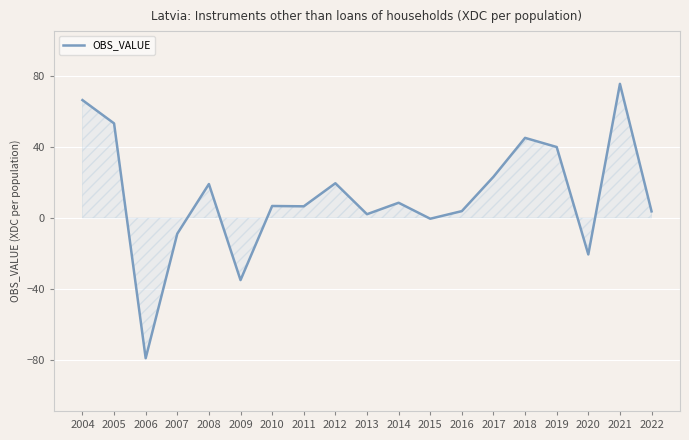

How many points are lower than both their immediate neighbors (excluding endpoints)?

6